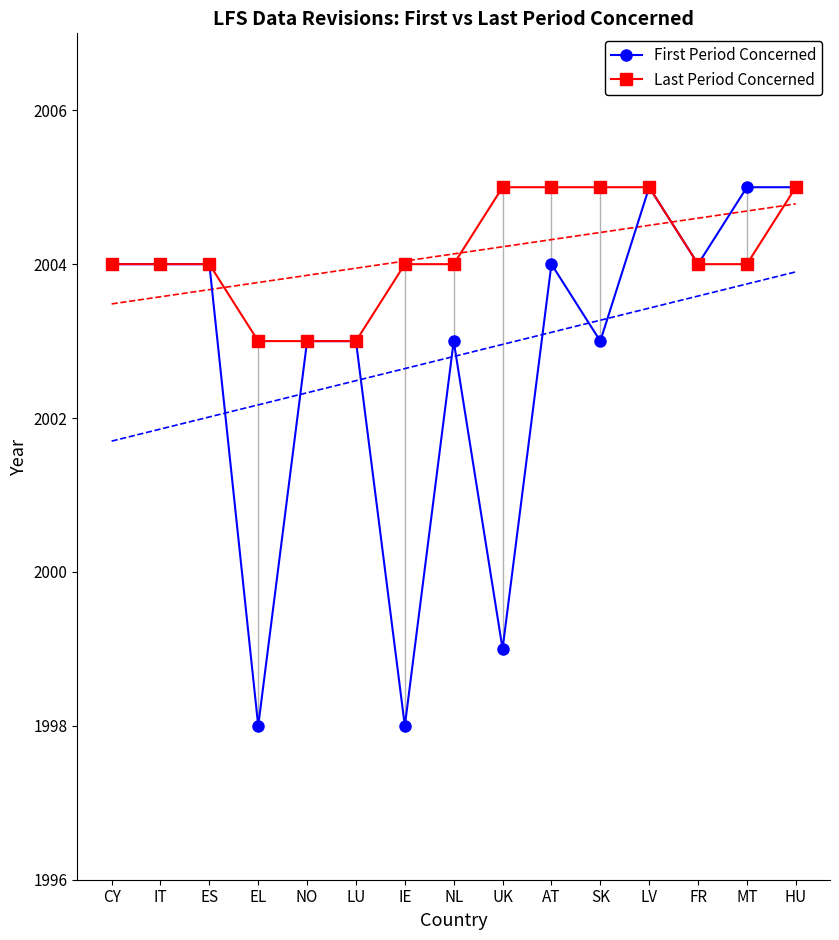

What is the label of the 14th point from the left?

MT